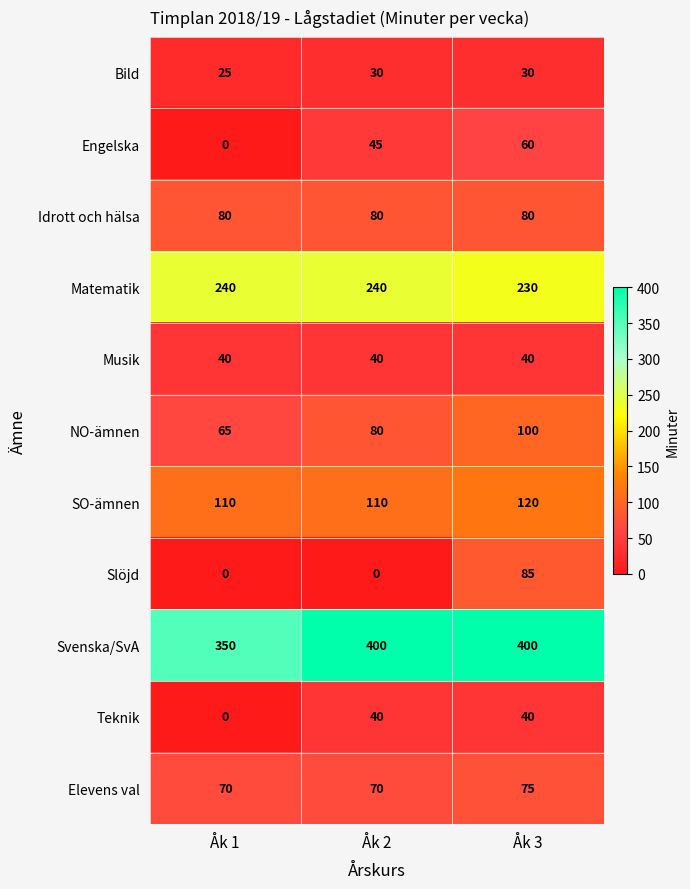

How many Elevens val values are between 70 and 75?

3